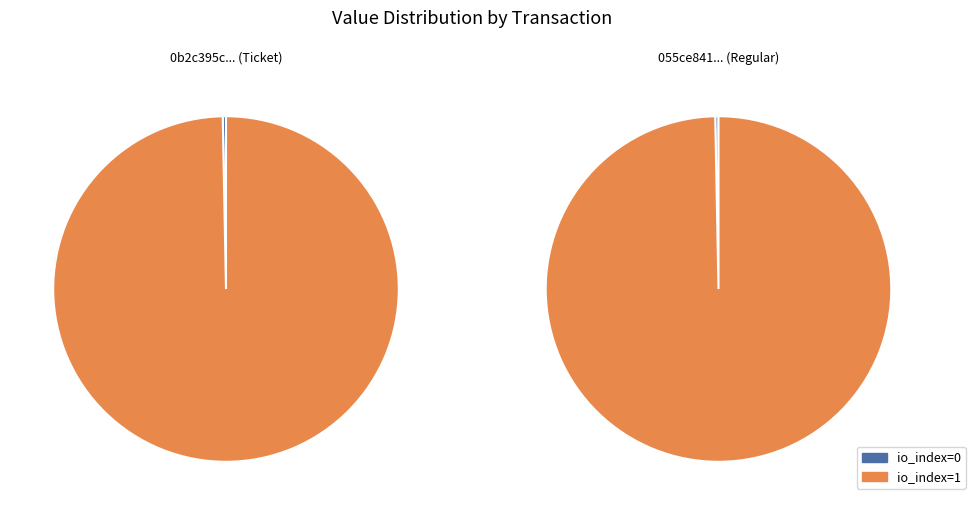

Which category has the smallest portion of the pie?

io_index=0